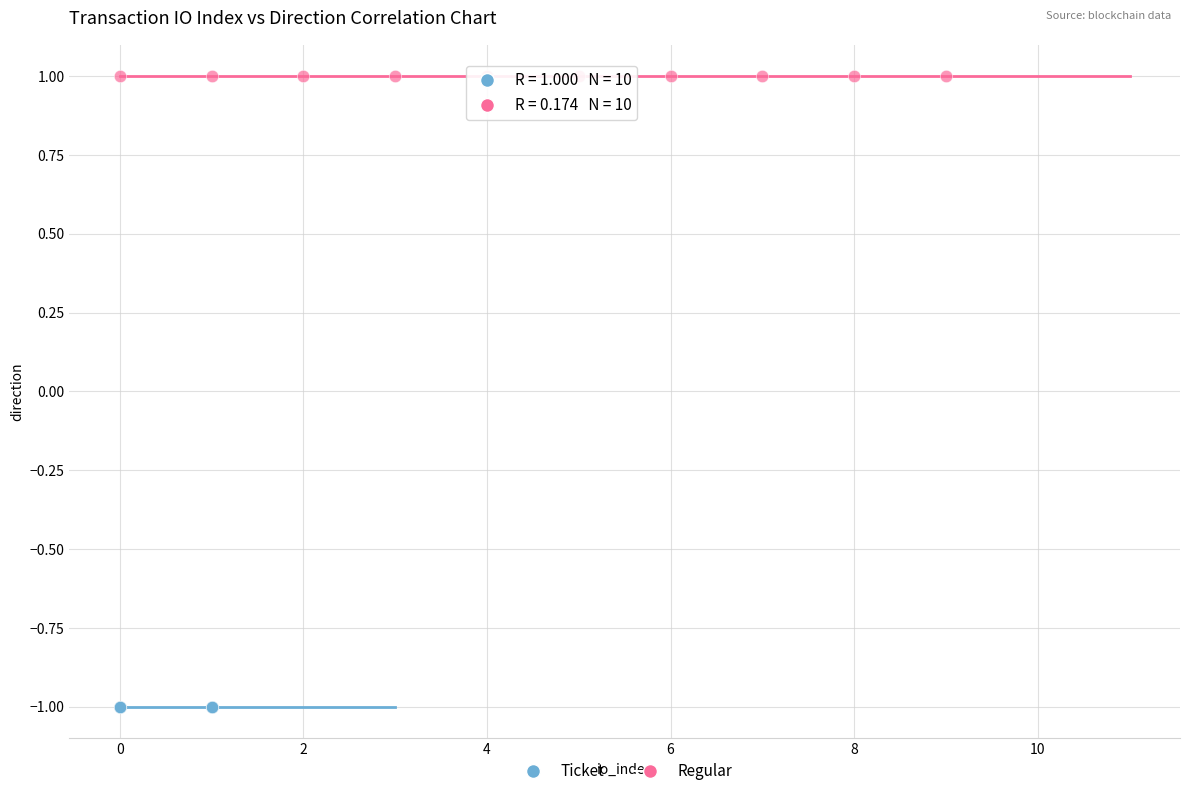

Which series reaches the minimum Y coordinate?

Ticket